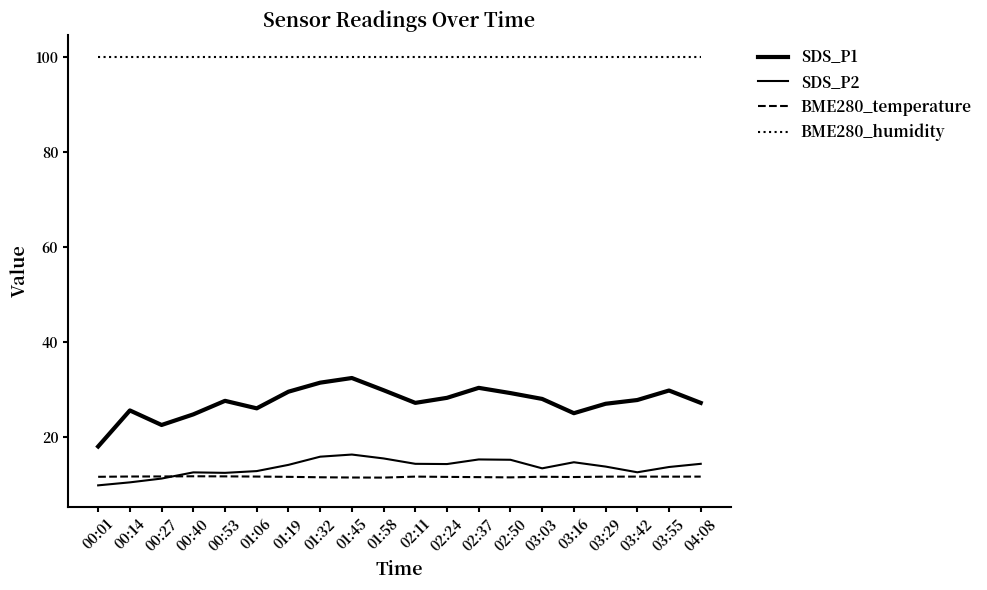

How many lines are shown in the chart?

4